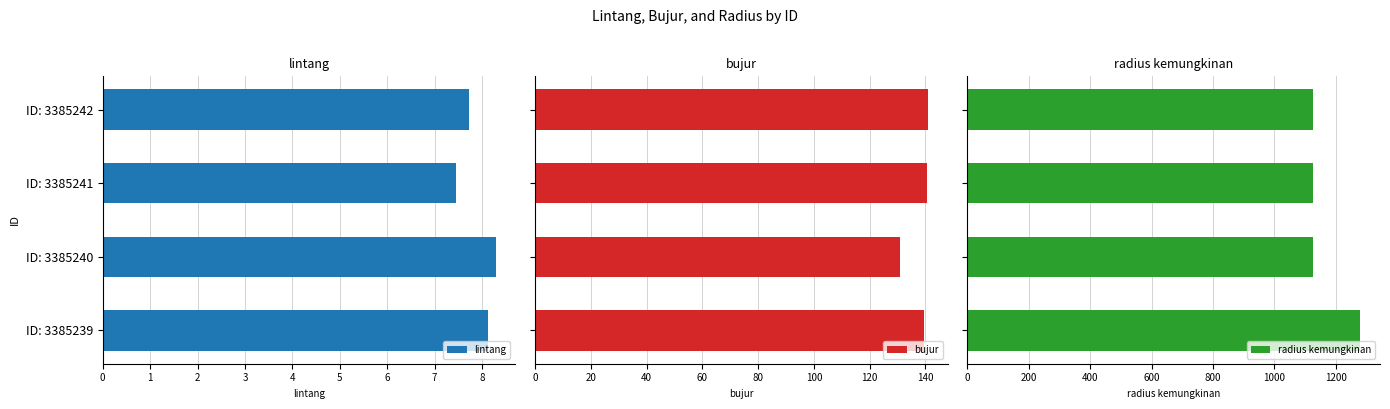

Reading left to right, list all the values displayed in this chart.

lintang: 8.1	8.3	7.5	7.7
bujur: 139.4	130.9	140.5	140.9
radius kemungkinan: 1280.0	1125.0	1125.0	1125.0